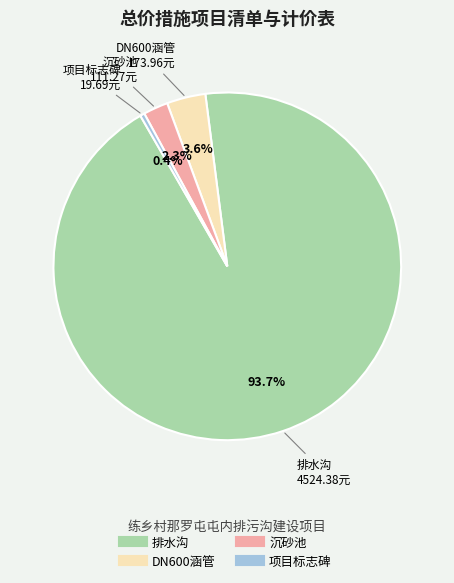

Which has a higher value, DN600涵管 or 沉砂池?

DN600涵管